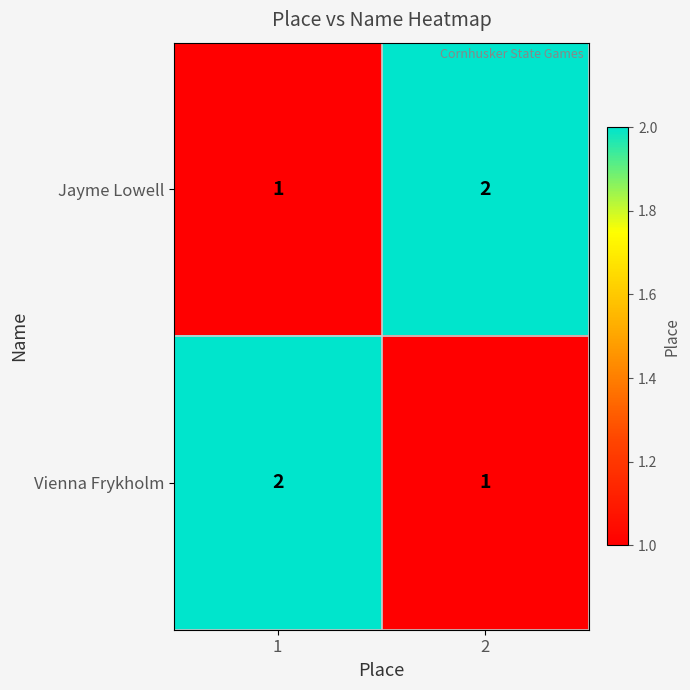

What is the total value across all series at 1?

3